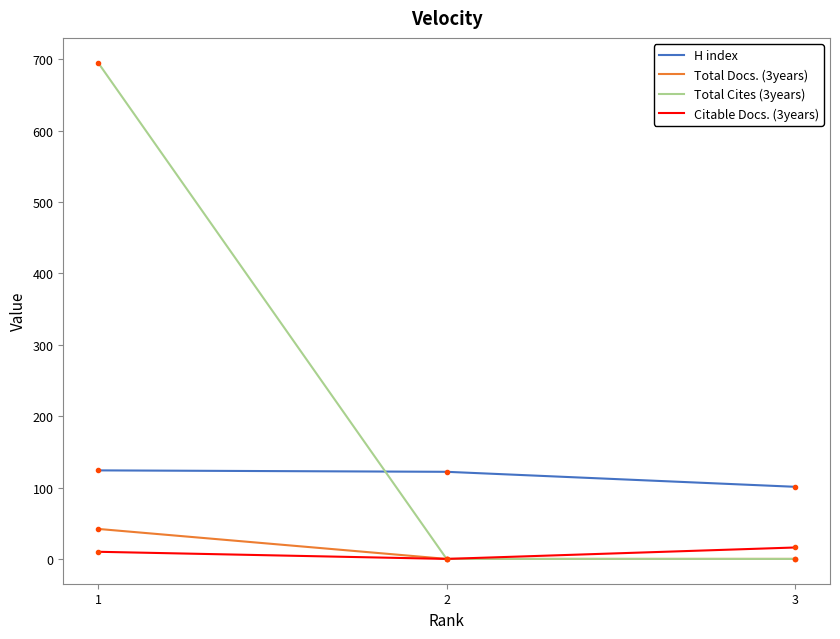

Reading left to right, extract all data points from this chart.

H index: 124	122	101
Total Docs. (3years): 42	0	0
Total Cites (3years): 695	0	0
Citable Docs. (3years): 10	0	16